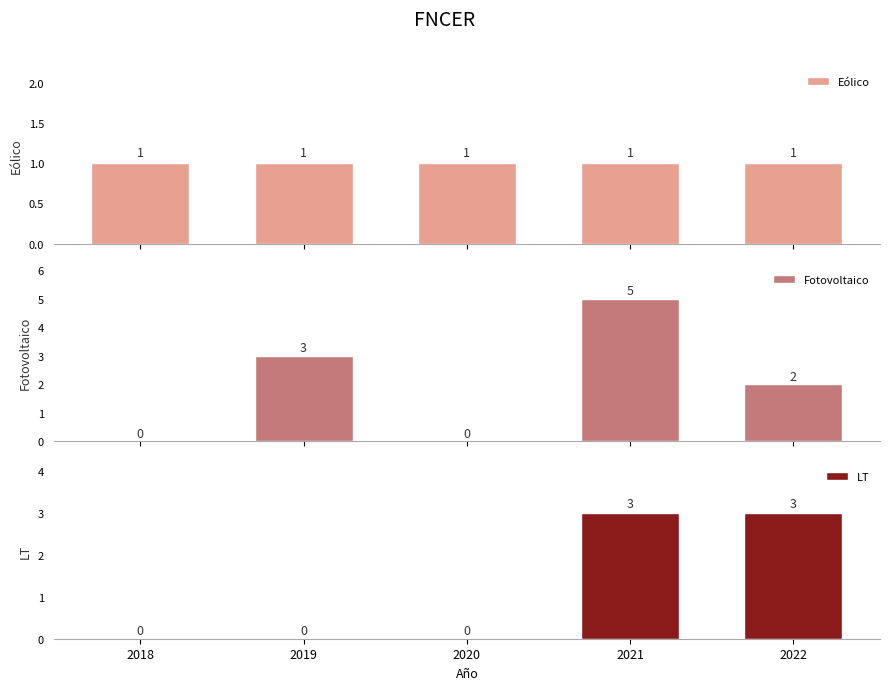

The Fotovoltaico series shows 0 at 2018. True or false?

True